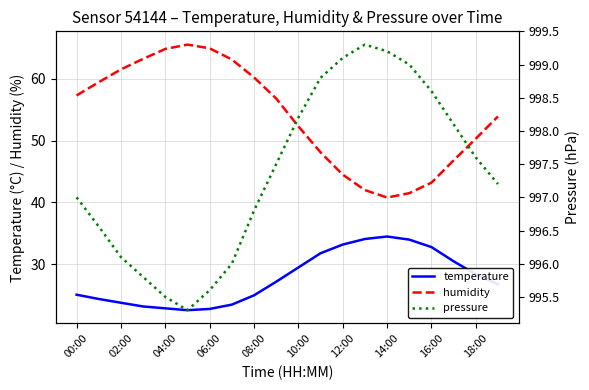

True or false: humidity and pressure intersect in this chart.

False